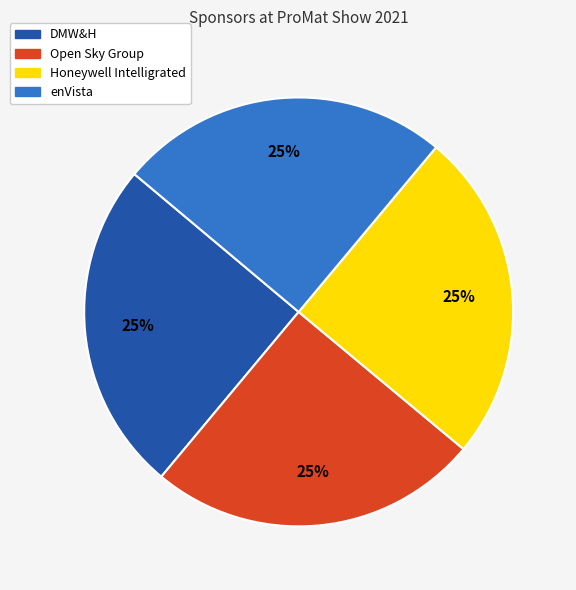

Approximately how many times larger is the value at DMW&H compared to enVista?

1.0